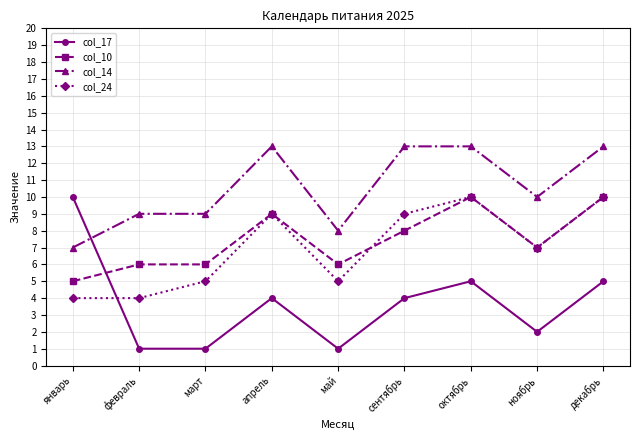

What is the label of the 8th point from the left?

ноябрь